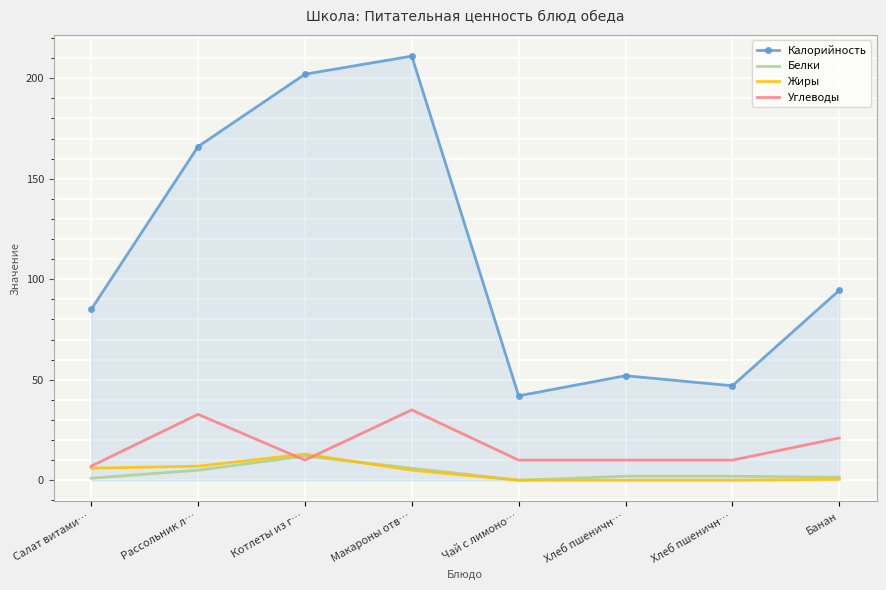

At how many categories does at least one series exceed 90?

4